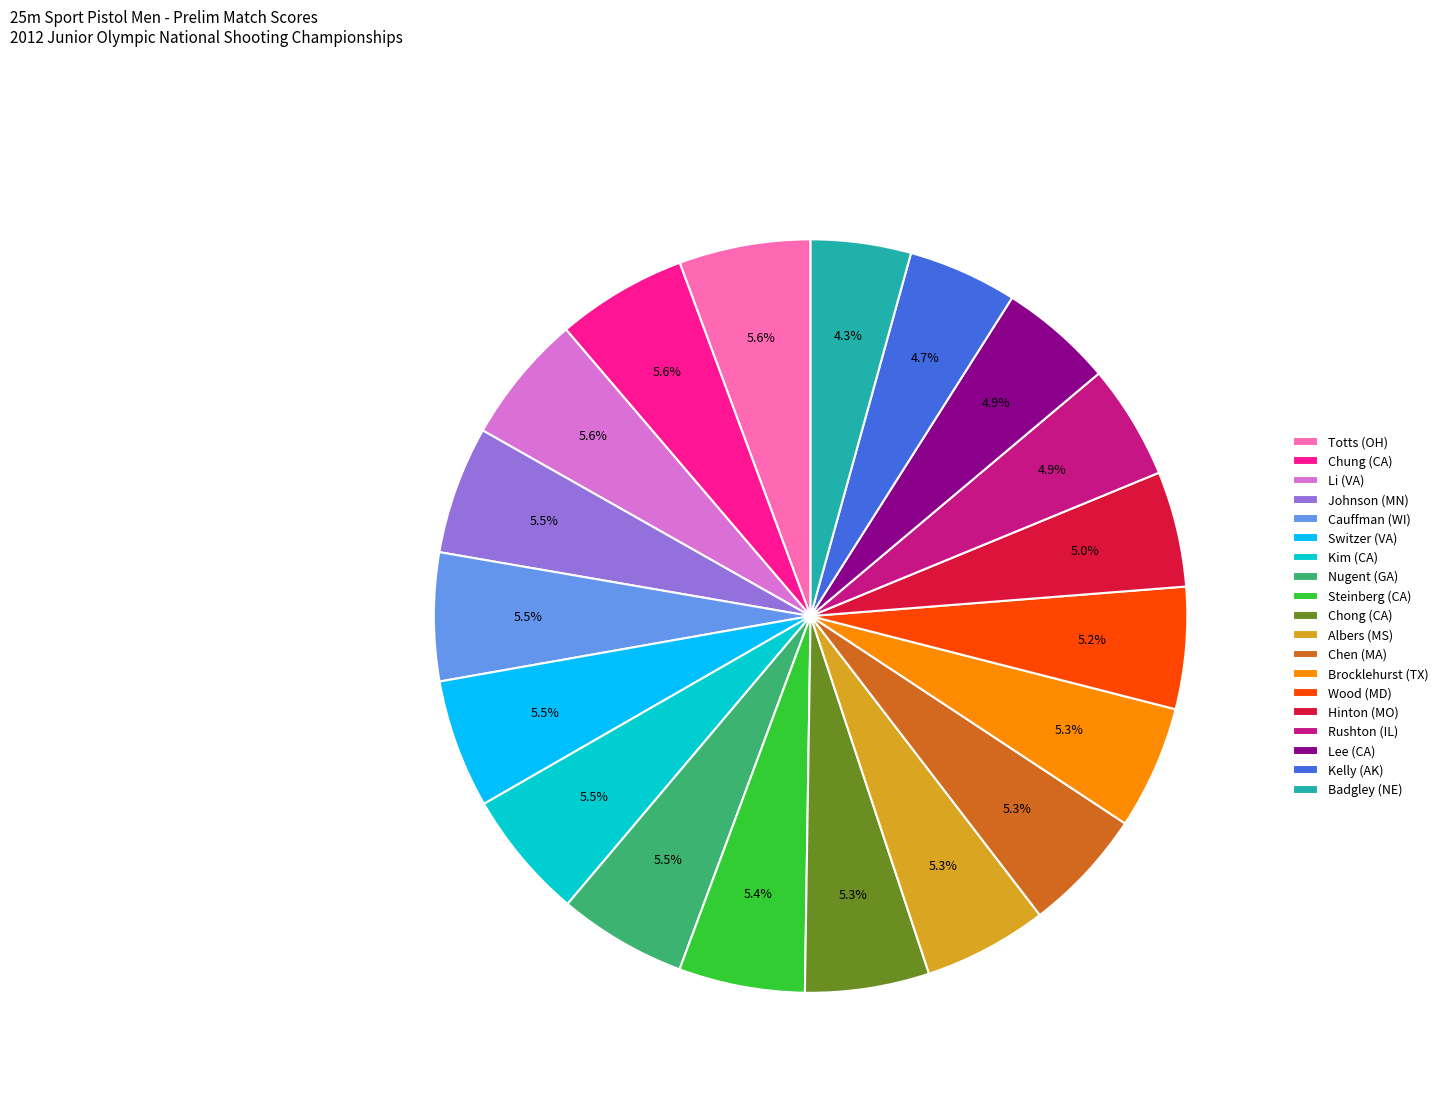

Is there a majority slice in this chart?

No